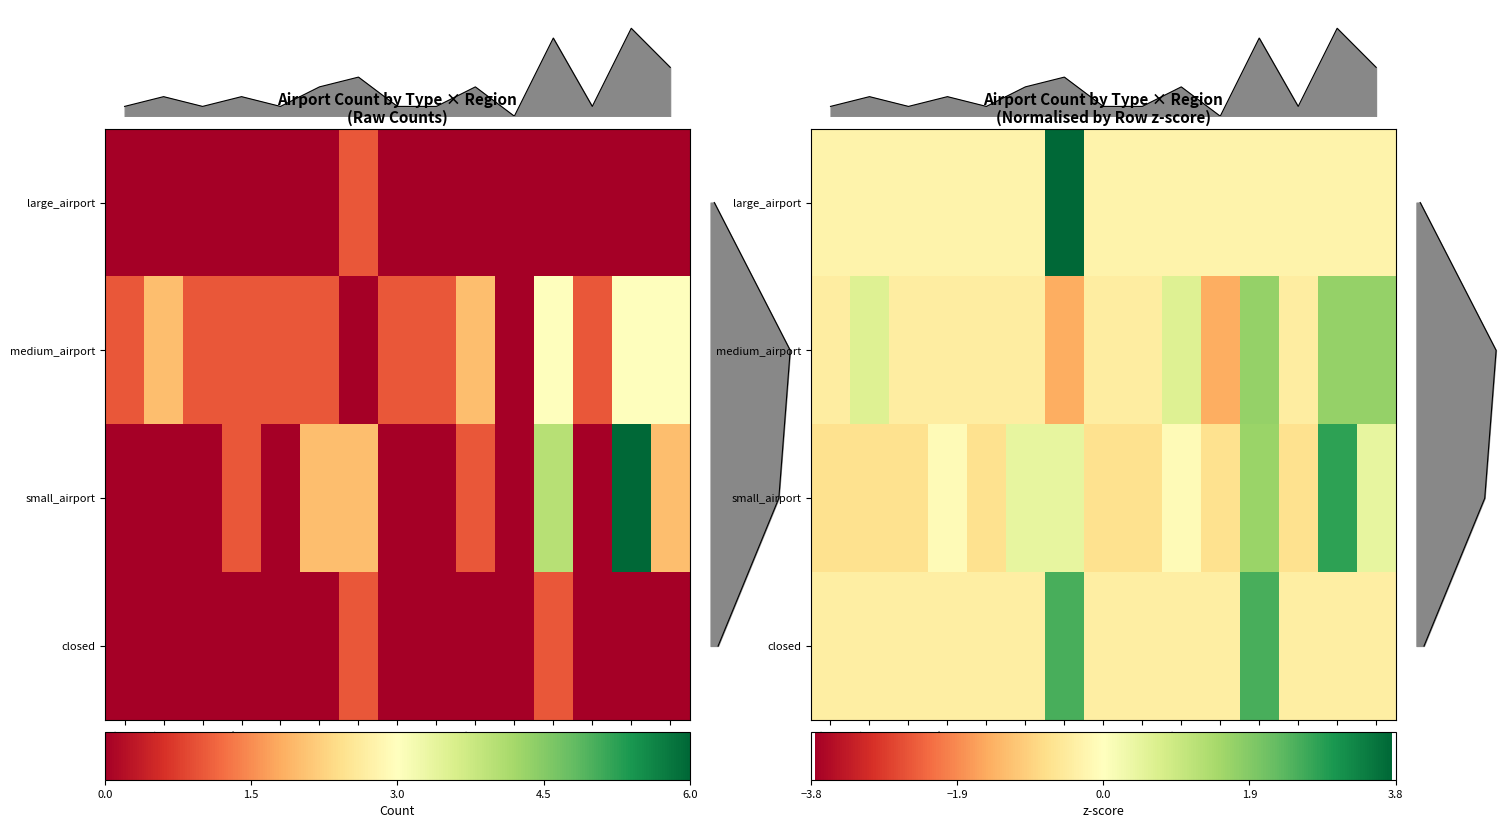

Is it true that small_airport equals -0.7 at BI?

True